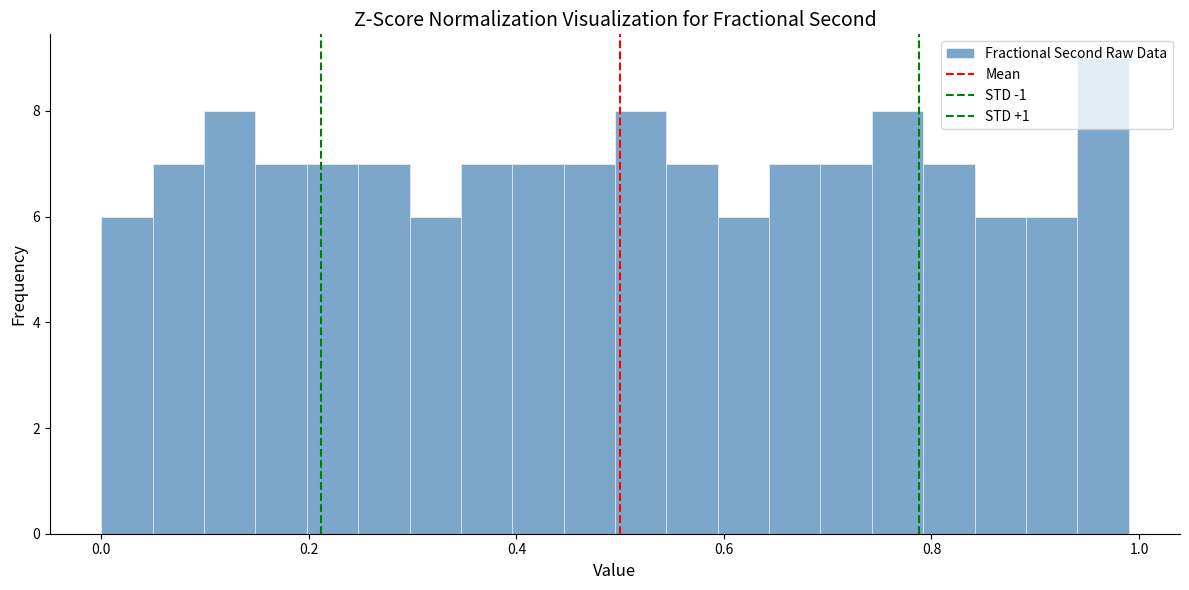

Around what value on the x-axis is the tallest bar? Give the approximate position of its centre, as read against the axis.

0.96